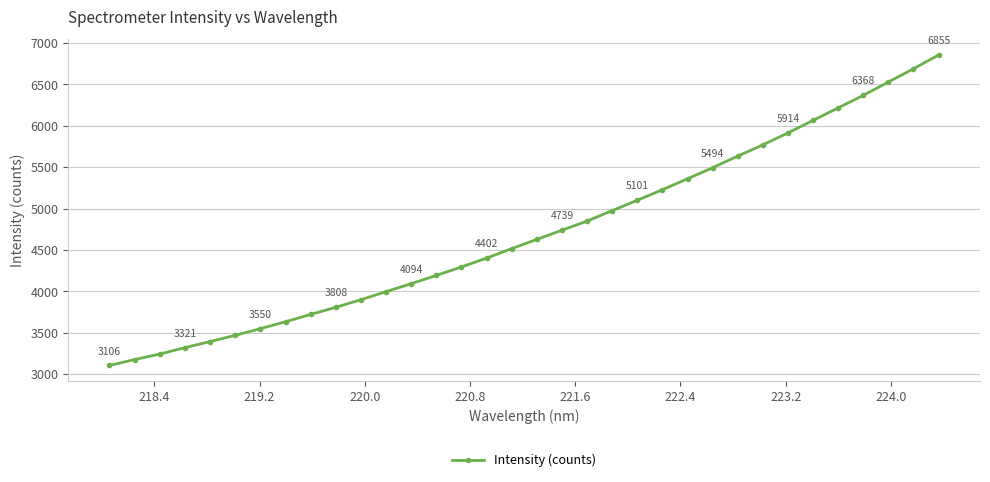

What is the greatest value displayed?

6854.9